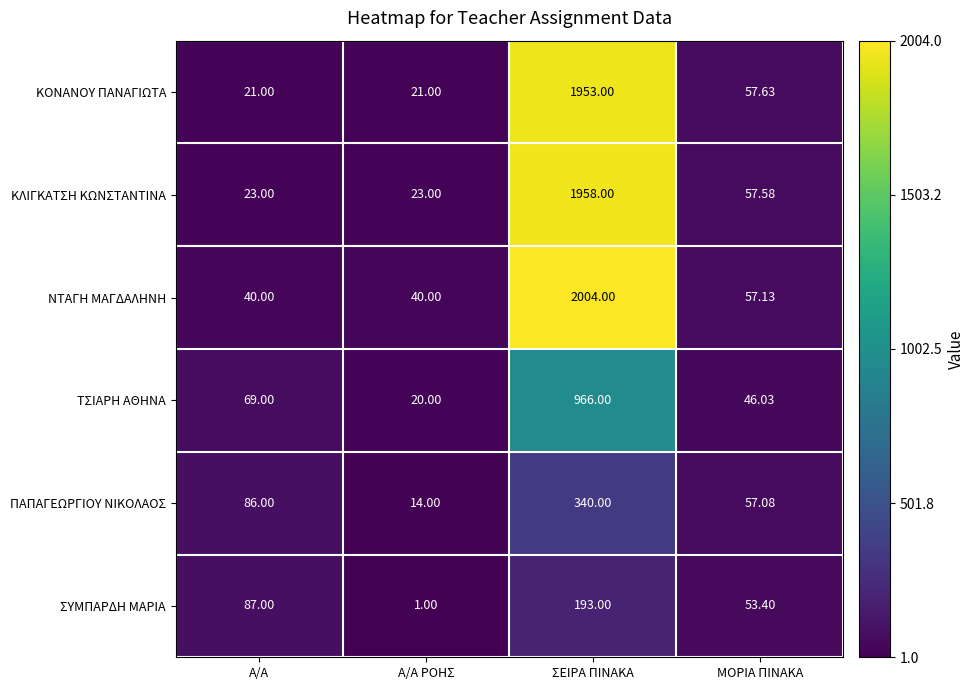

At which category is the sum across all series the highest?

ΣΕΙΡΑ ΠΙΝΑΚΑ